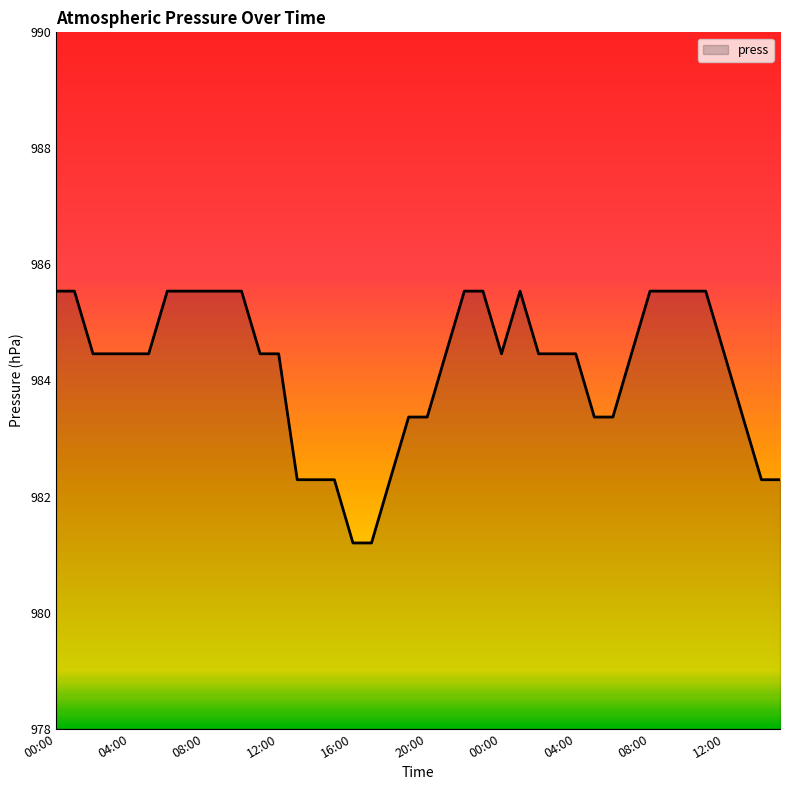

What is the minimum value shown in the chart?

981.2